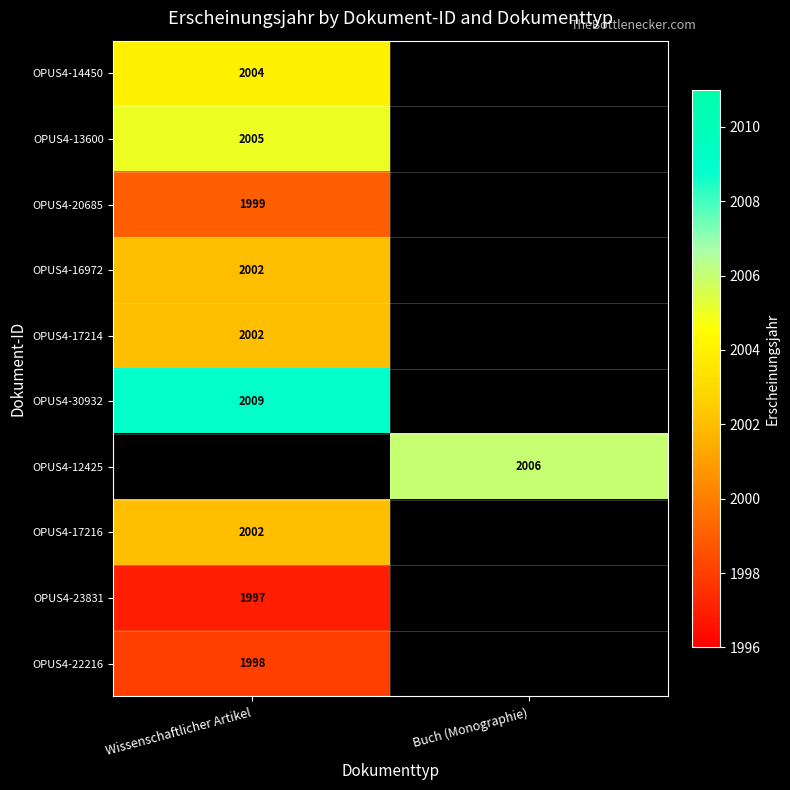

Is the value of OPUS4-30932 at Wissenschaftlicher Artikel greater than the value of OPUS4-12425 at Buch (Monographie)?

Yes